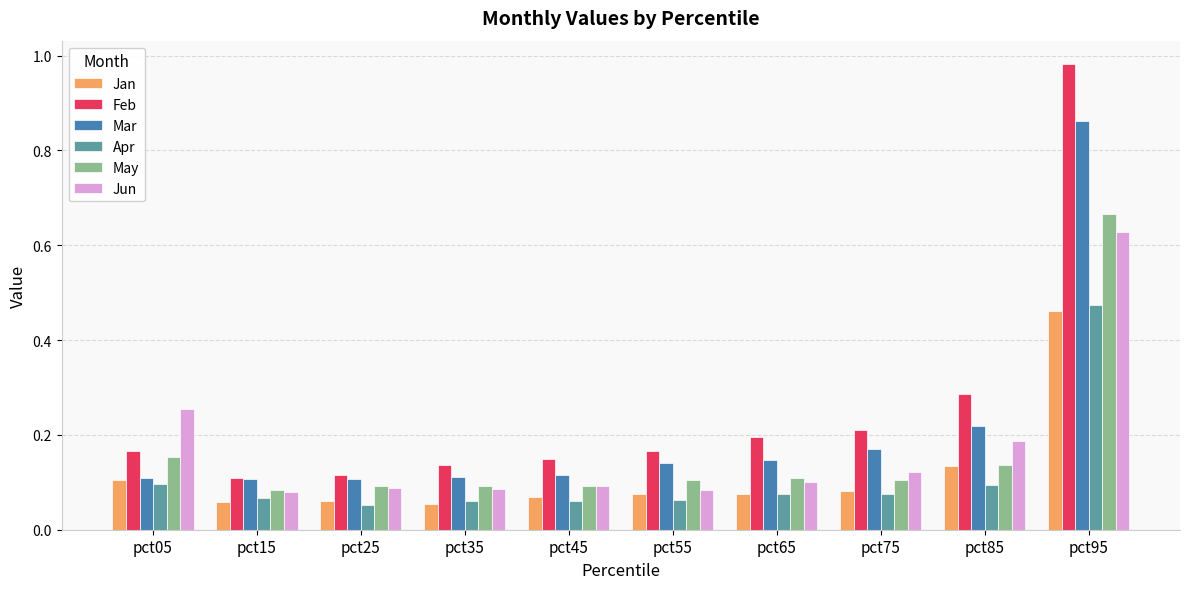

Count the number of data series in this chart.

6